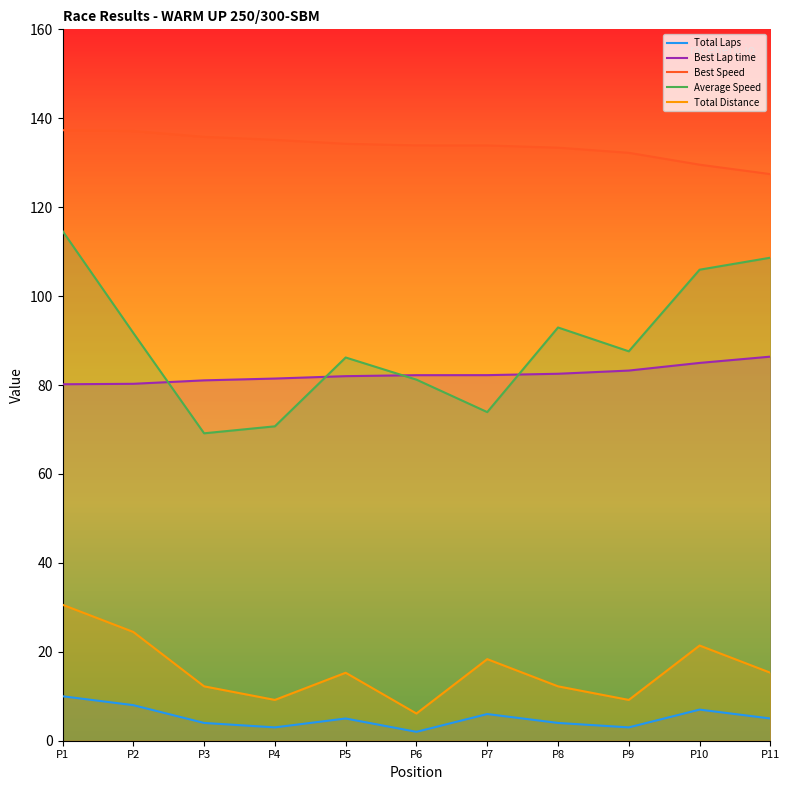

True or false: Best Speed and Total Distance cross at least once.

False